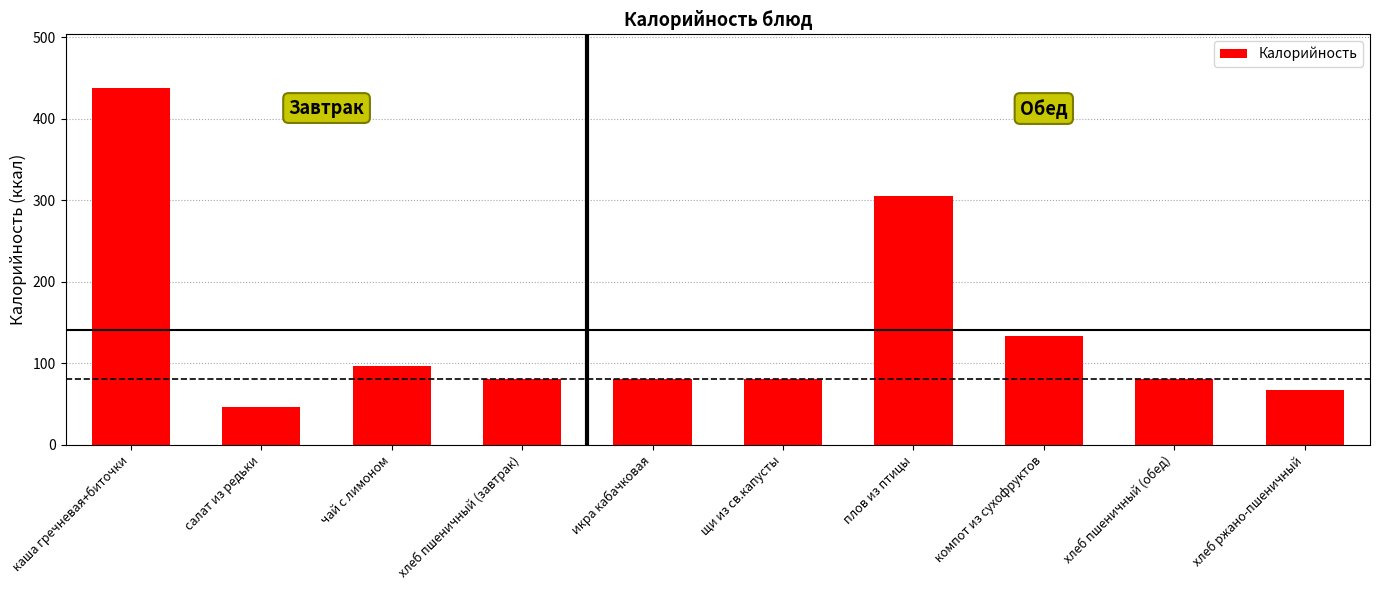

What is the sum of all values?

1408.4